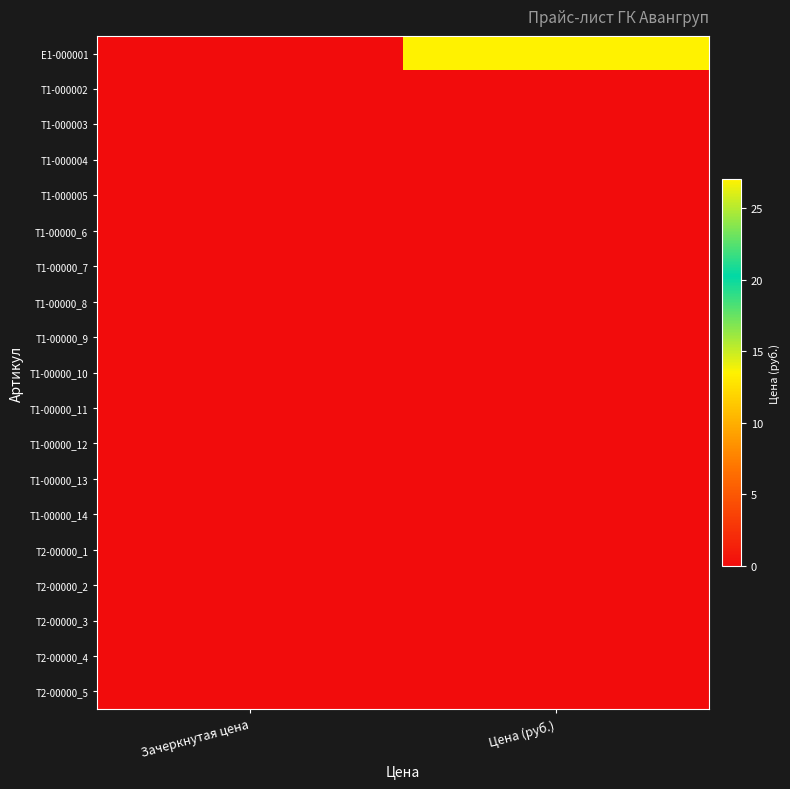

Reading left to right, extract all data points from this chart.

Е1-000001: Зачеркнутая цена=0	Цена (руб.)=27
Т1-000002: Зачеркнутая цена=0	Цена (руб.)=0
Т1-000003: Зачеркнутая цена=0	Цена (руб.)=0
Т1-000004: Зачеркнутая цена=0	Цена (руб.)=0
Т1-000005: Зачеркнутая цена=0	Цена (руб.)=0
Т1-00000_6: Зачеркнутая цена=0	Цена (руб.)=0
Т1-00000_7: Зачеркнутая цена=0	Цена (руб.)=0
Т1-00000_8: Зачеркнутая цена=0	Цена (руб.)=0
Т1-00000_9: Зачеркнутая цена=0	Цена (руб.)=0
Т1-00000_10: Зачеркнутая цена=0	Цена (руб.)=0
Т1-00000_11: Зачеркнутая цена=0	Цена (руб.)=0
Т1-00000_12: Зачеркнутая цена=0	Цена (руб.)=0
Т1-00000_13: Зачеркнутая цена=0	Цена (руб.)=0
Т1-00000_14: Зачеркнутая цена=0	Цена (руб.)=0
Т2-00000_1: Зачеркнутая цена=0	Цена (руб.)=0
Т2-00000_2: Зачеркнутая цена=0	Цена (руб.)=0
Т2-00000_3: Зачеркнутая цена=0	Цена (руб.)=0
Т2-00000_4: Зачеркнутая цена=0	Цена (руб.)=0
Т2-00000_5: Зачеркнутая цена=0	Цена (руб.)=0